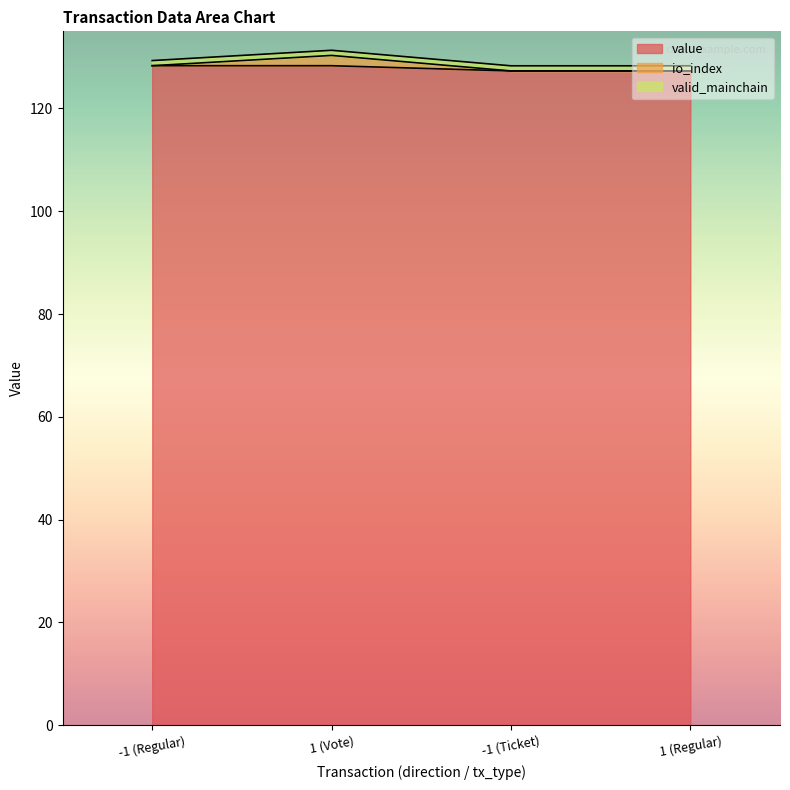

What is the minimum value for valid_mainchain?

1.0